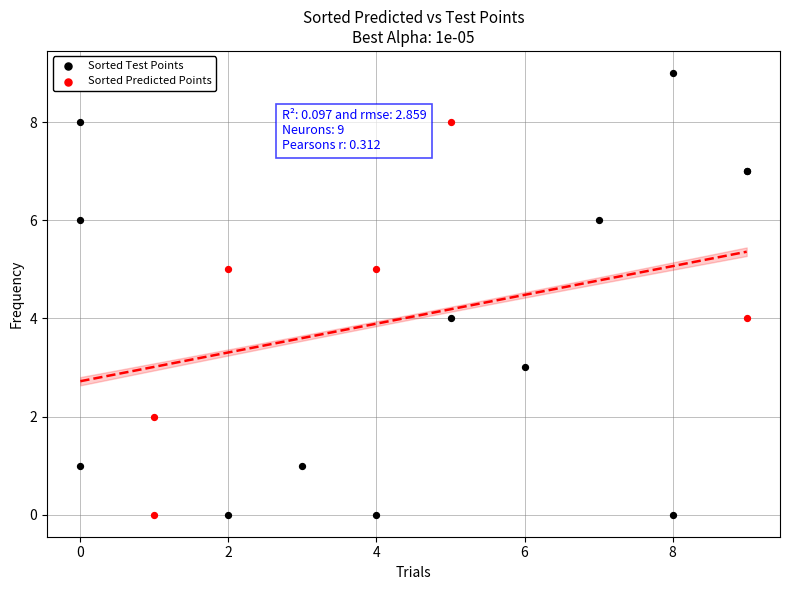

Which series has the widest spread of Y values?

Sorted Test Points